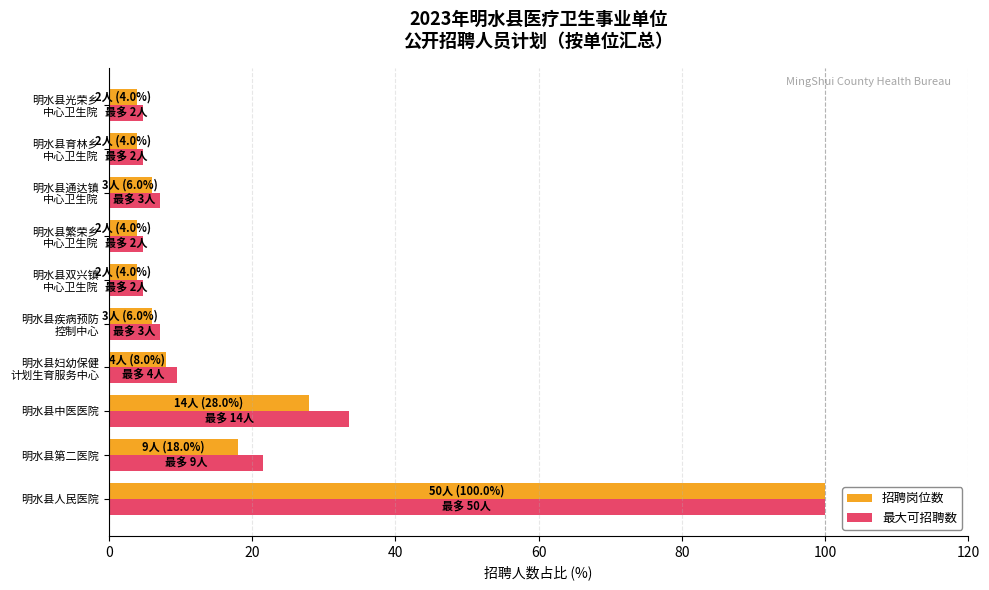

At which category is the sum across all series the highest?

明水县人民医院